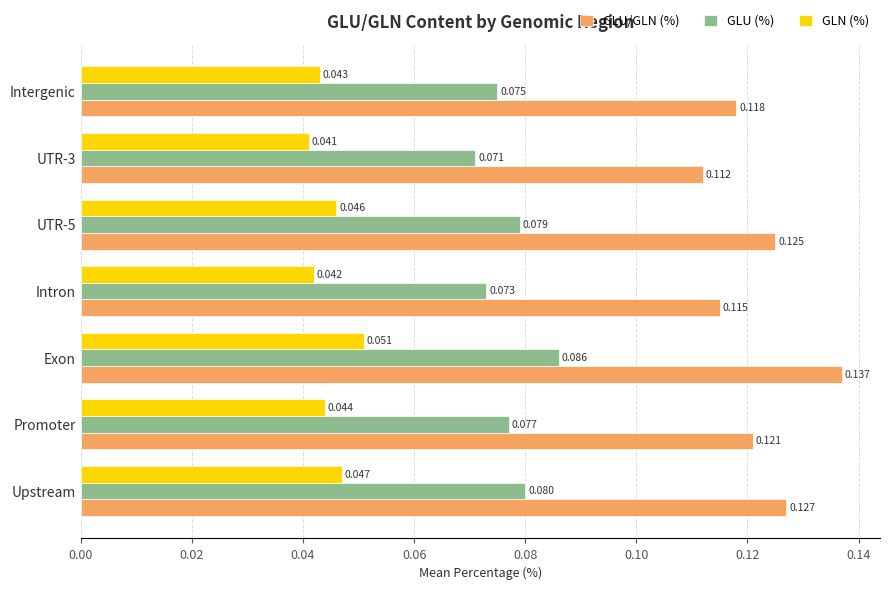

At which category is the sum across all series the highest?

Exon